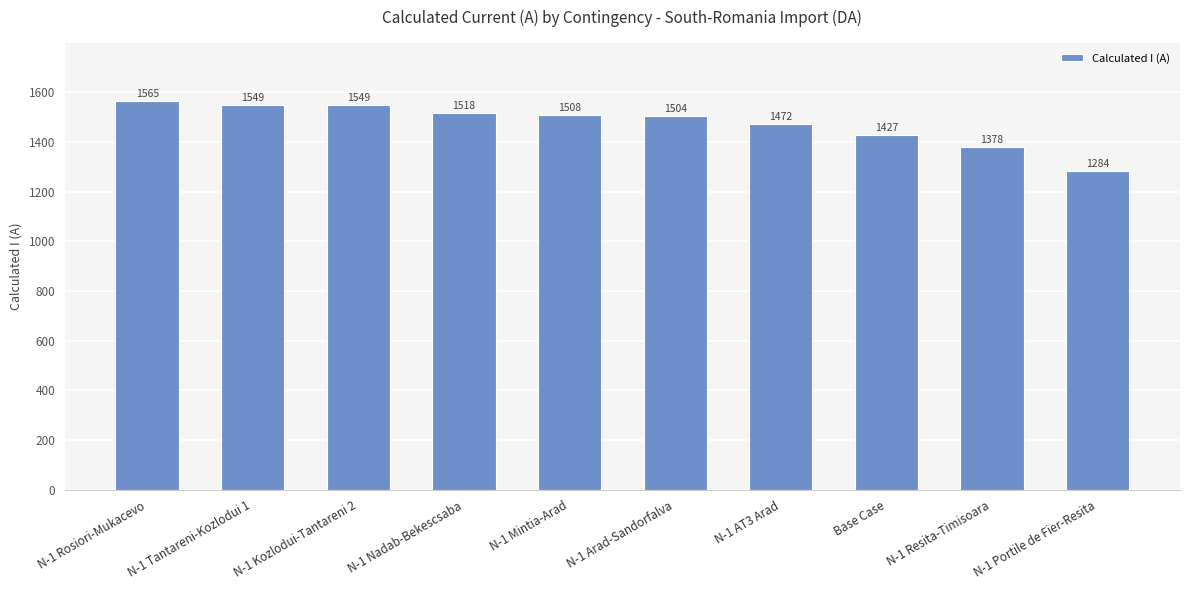

Does the chart contain stacked bars?

No